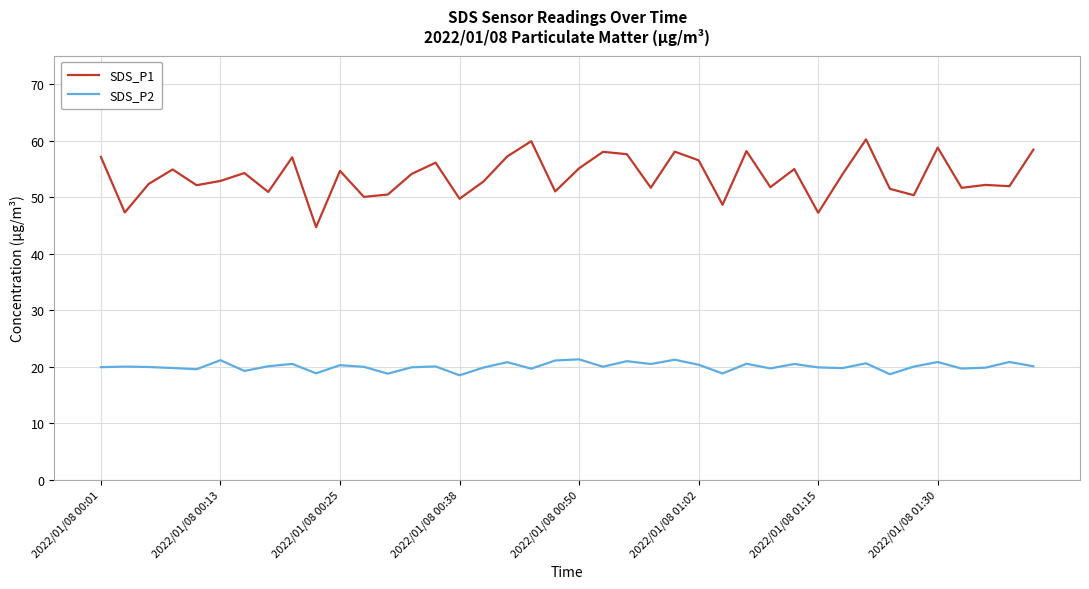

What is the greatest value displayed?

60.2